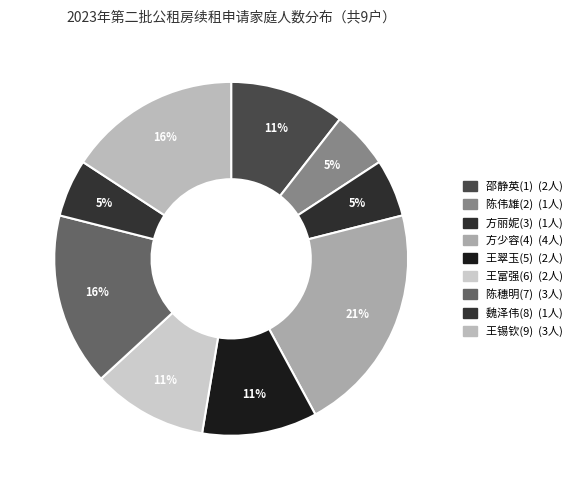

To the nearest percent, what portion does 王锡钦(9) represent?

16%